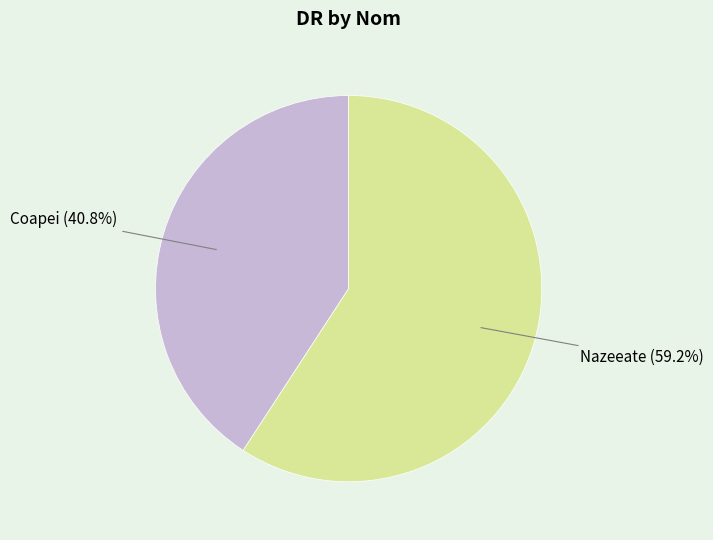

Is there any slice that represents more than half of the pie?

Yes